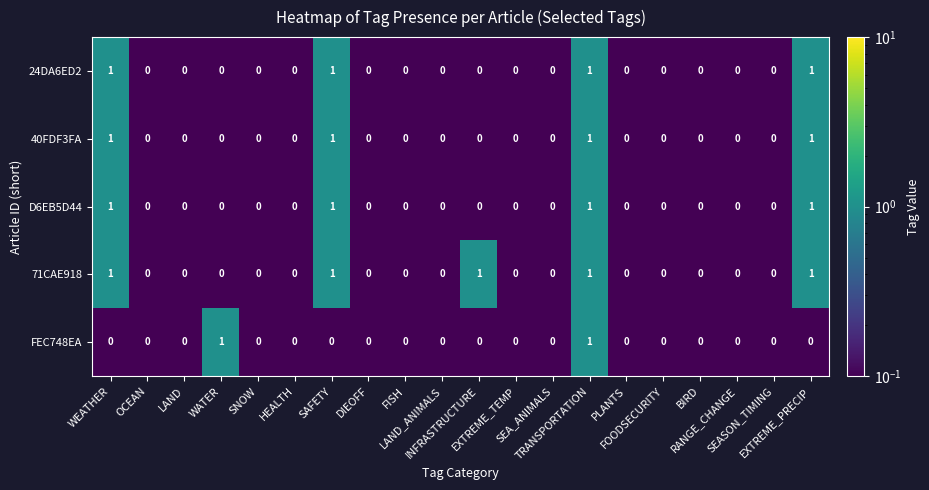

What is the sum of all D6EB5D44 values?

4